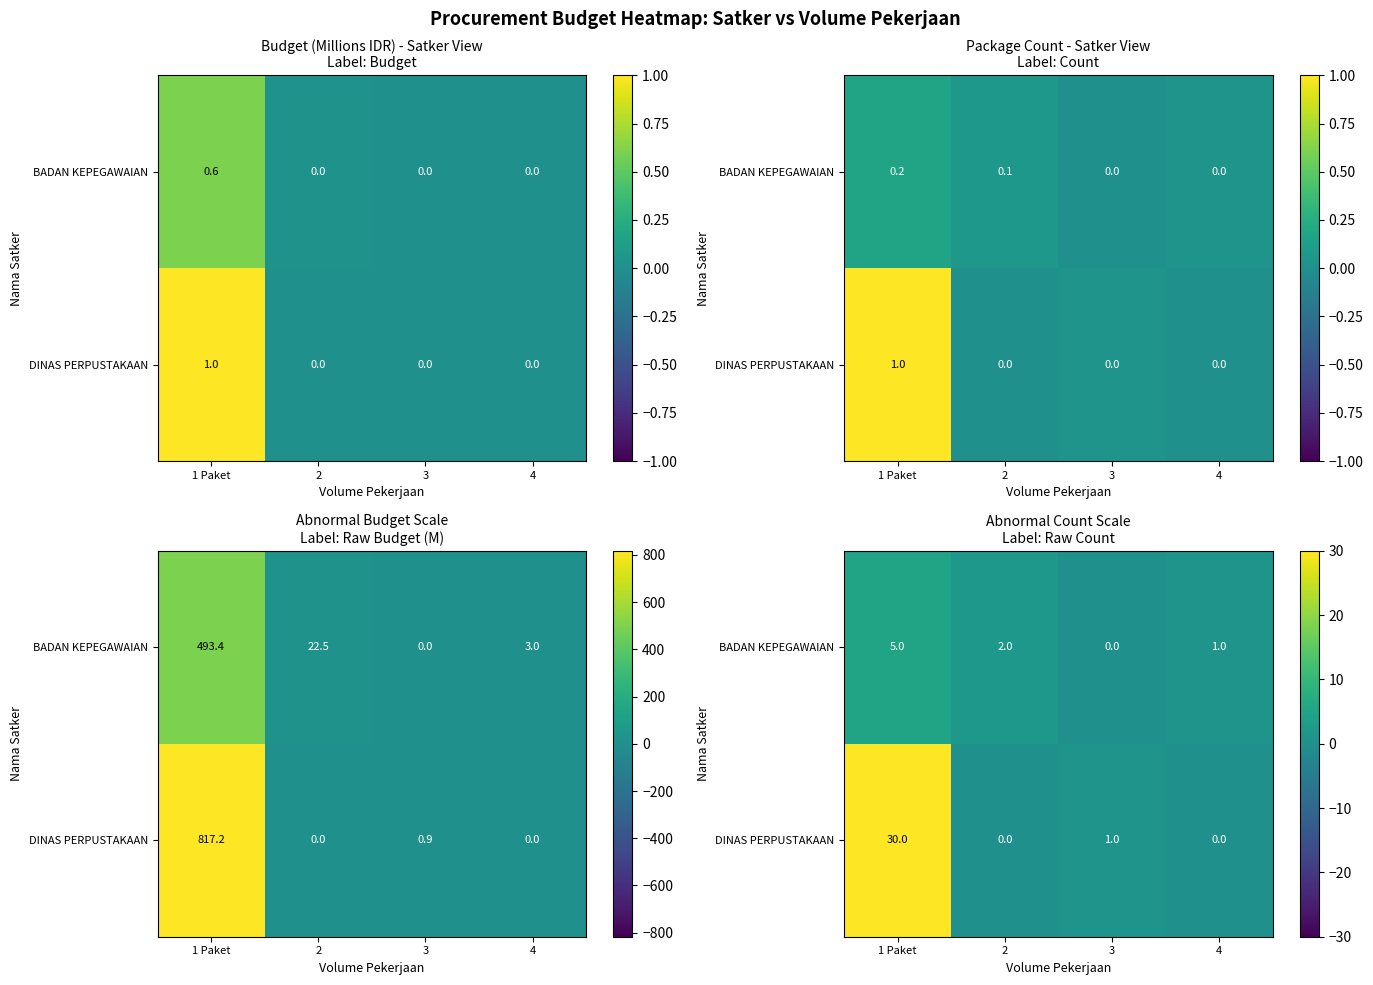

At how many categories does at least one series exceed 22?

1